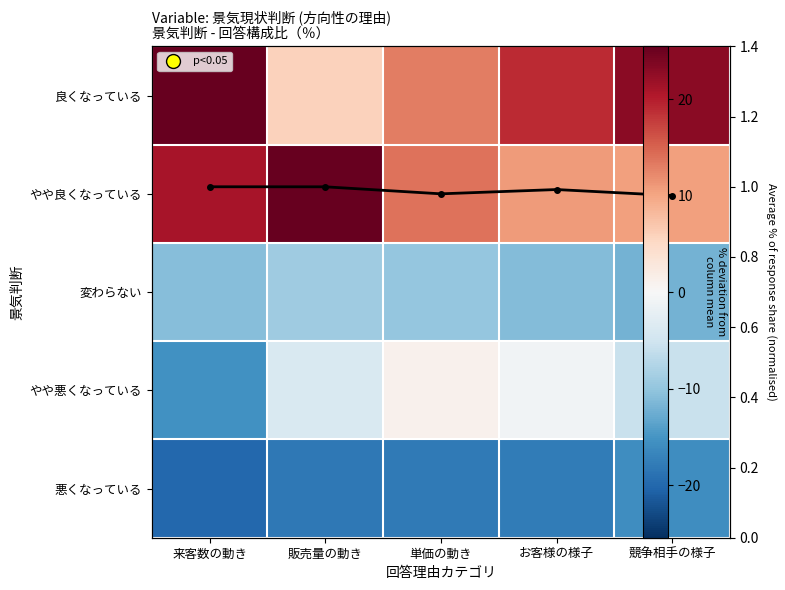

What is the minimum value for やや良くなっている?

10.5